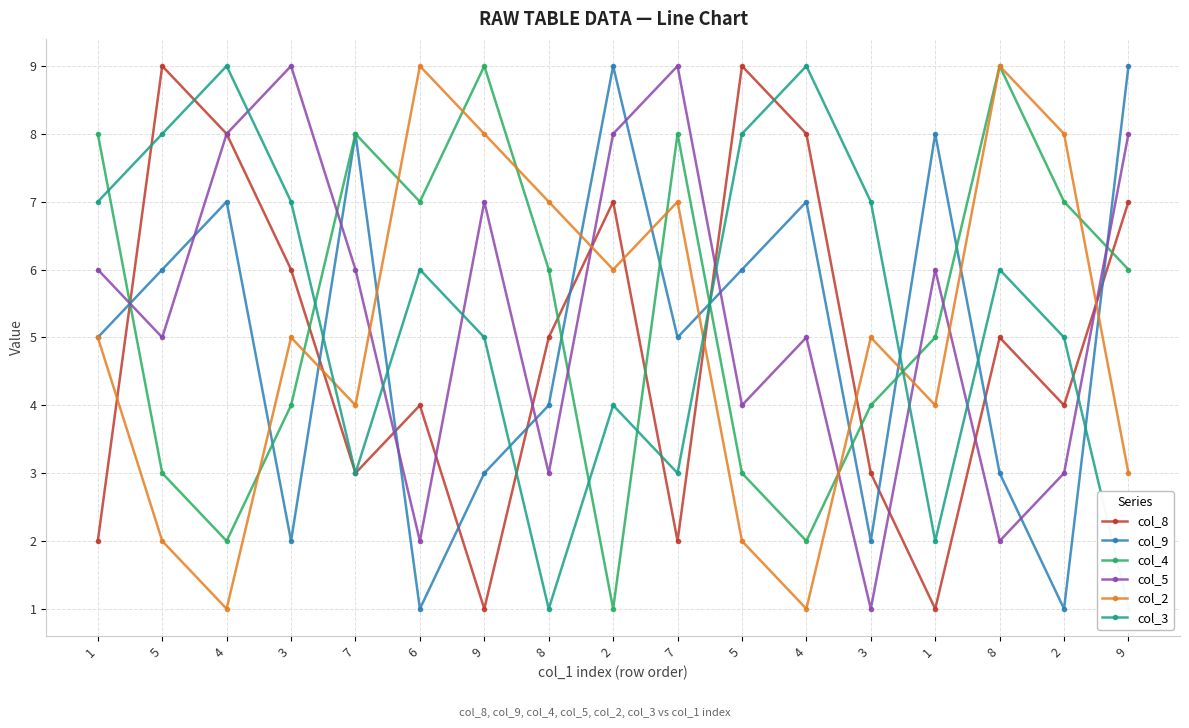

Which series has the largest range (max minus min)?

col_8